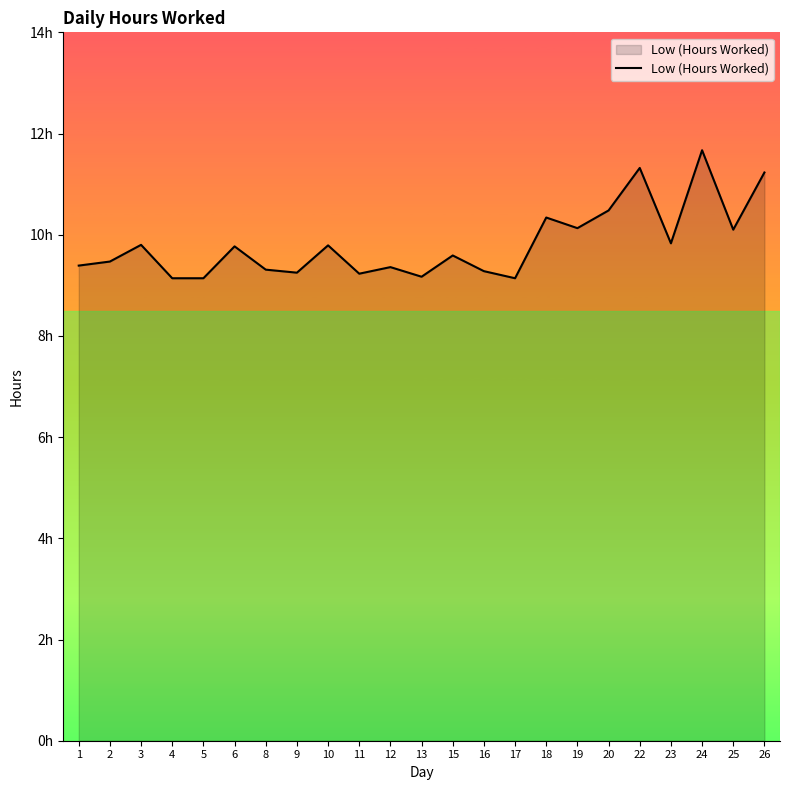

Reading left to right, what are all the values shown in this chart?

1=9.4	2=9.5	3=9.8	4=9.1	5=9.1	6=9.8	8=9.3	9=9.2	10=9.8	11=9.2	12=9.4	13=9.2	15=9.6	16=9.3	17=9.1	18=10.3	19=10.1	20=10.5	22=11.3	23=9.8	24=11.7	25=10.1	26=11.2